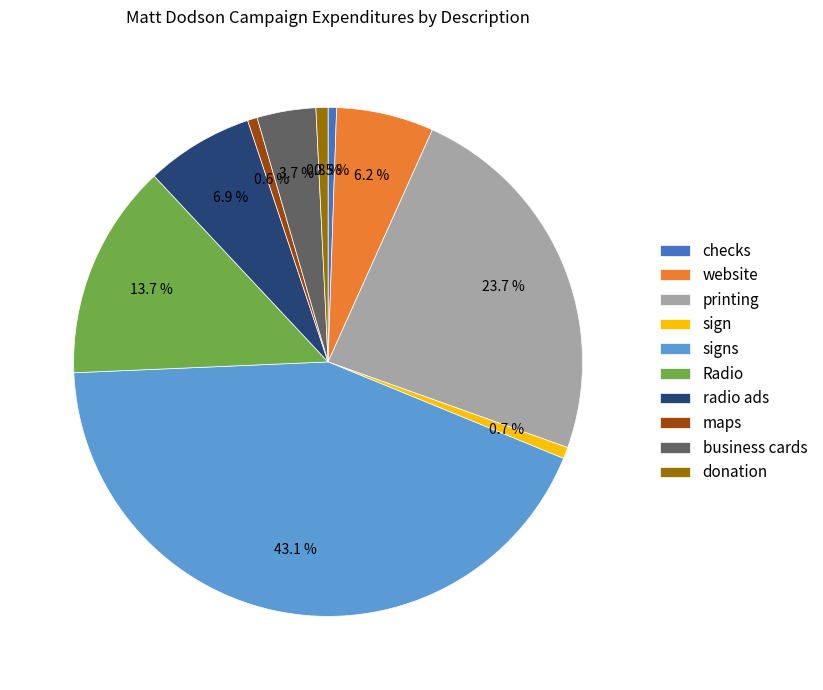

What percentage is NOT represented by donation?

99.2%